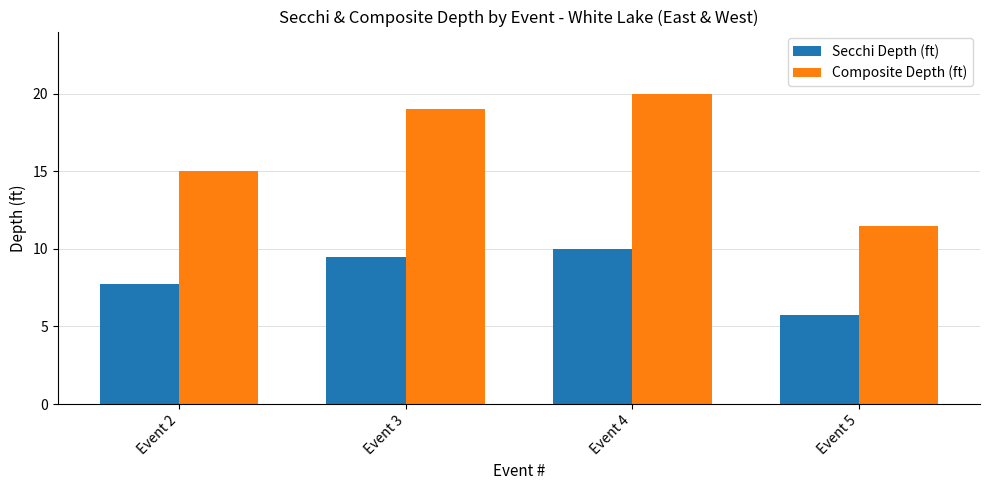

Count the Composite Depth (ft) values in the range 15 to 20.

3